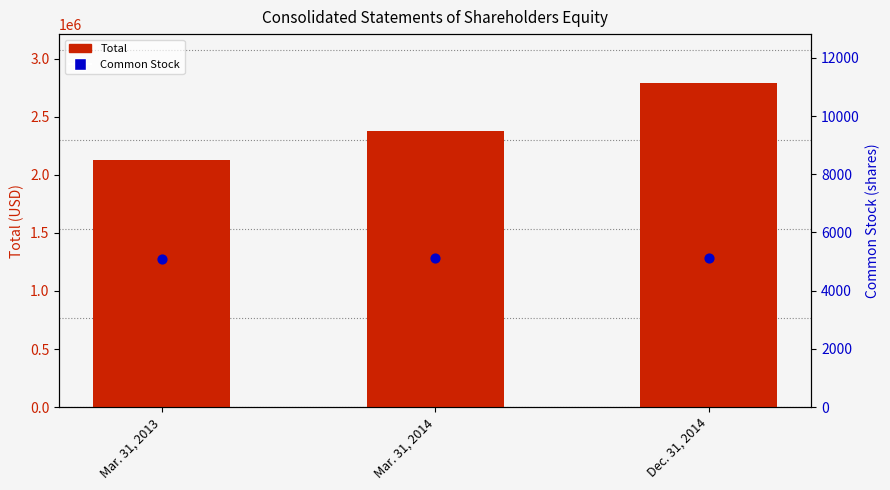

At which category is the sum across all series the highest?

Dec. 31, 2014